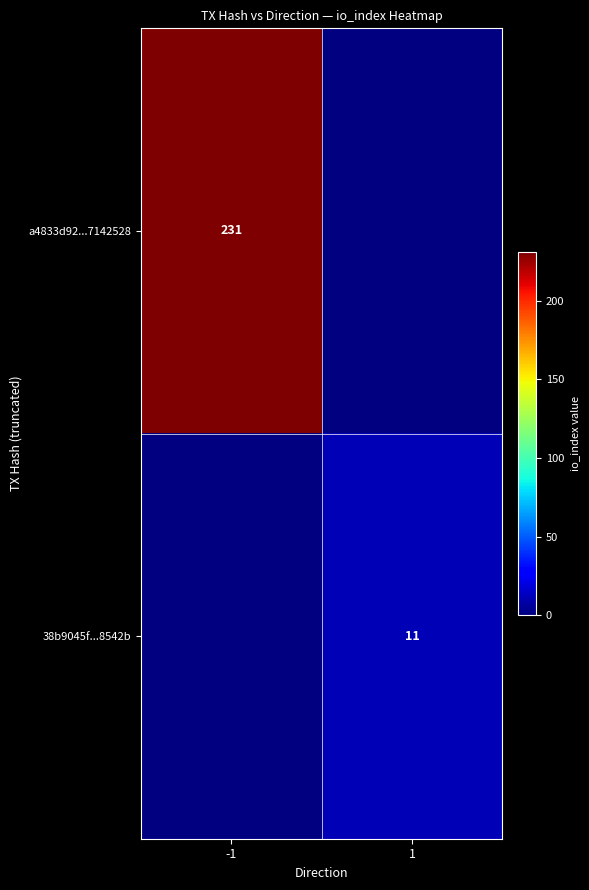

What is the greatest value displayed?

231.0